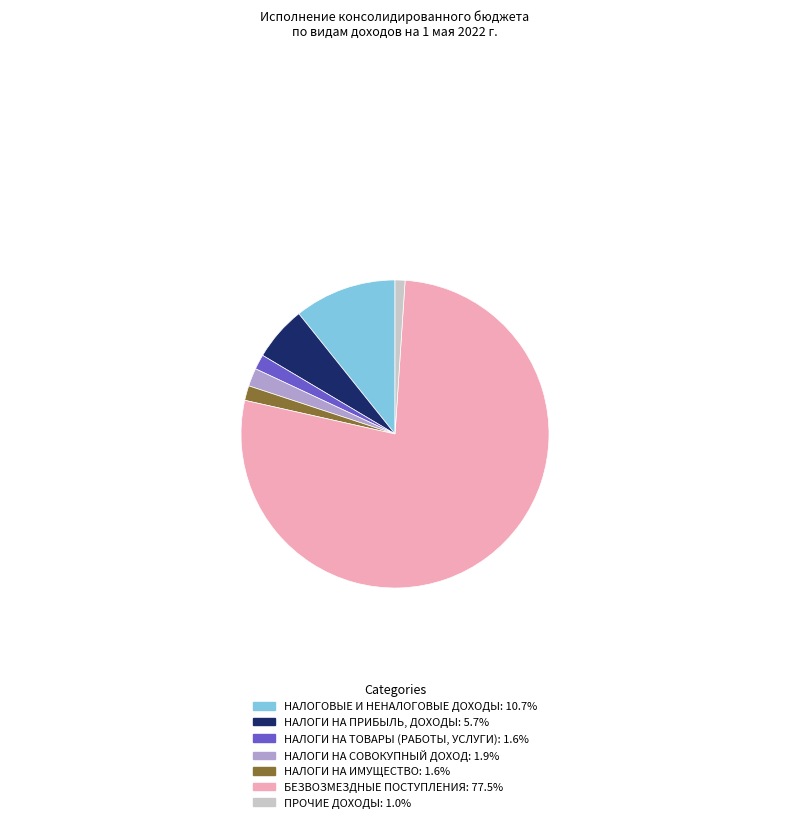

What is the majority slice?

БЕЗВОЗМЕЗДНЫЕ ПОСТУПЛЕНИЯ